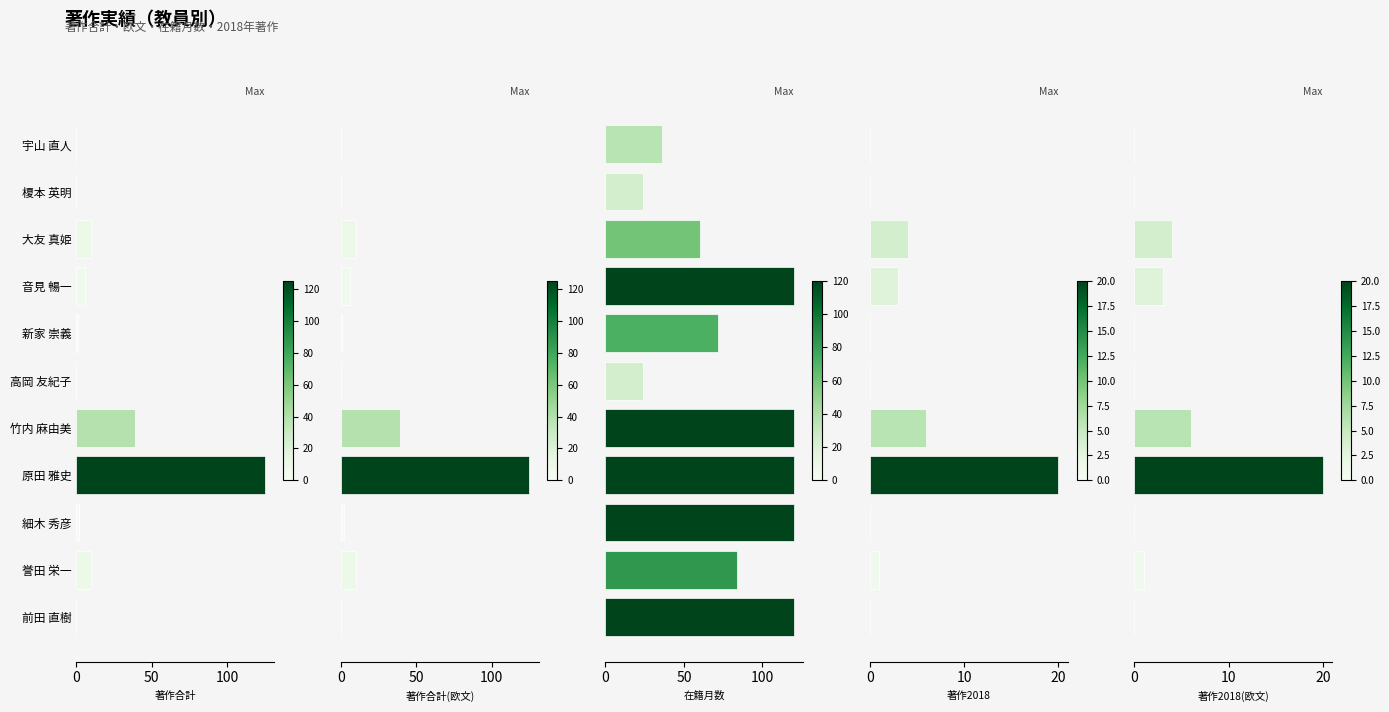

Which series has the largest total across all categories?

在籍月数